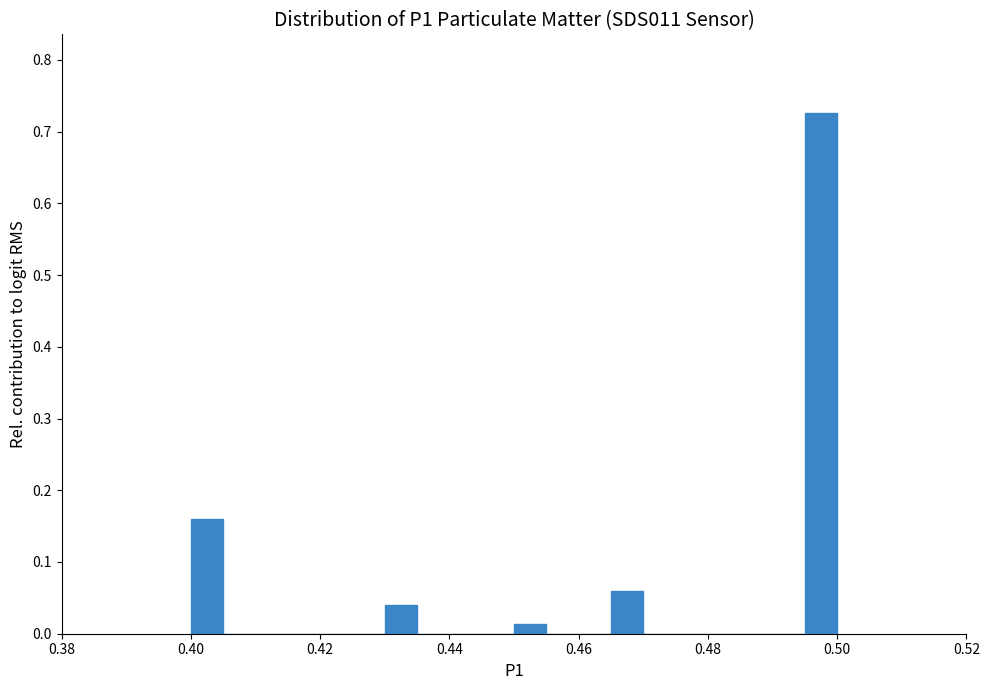

Around what value on the x-axis is the tallest bar? Give the approximate position of its centre, as read against the axis.

0.498